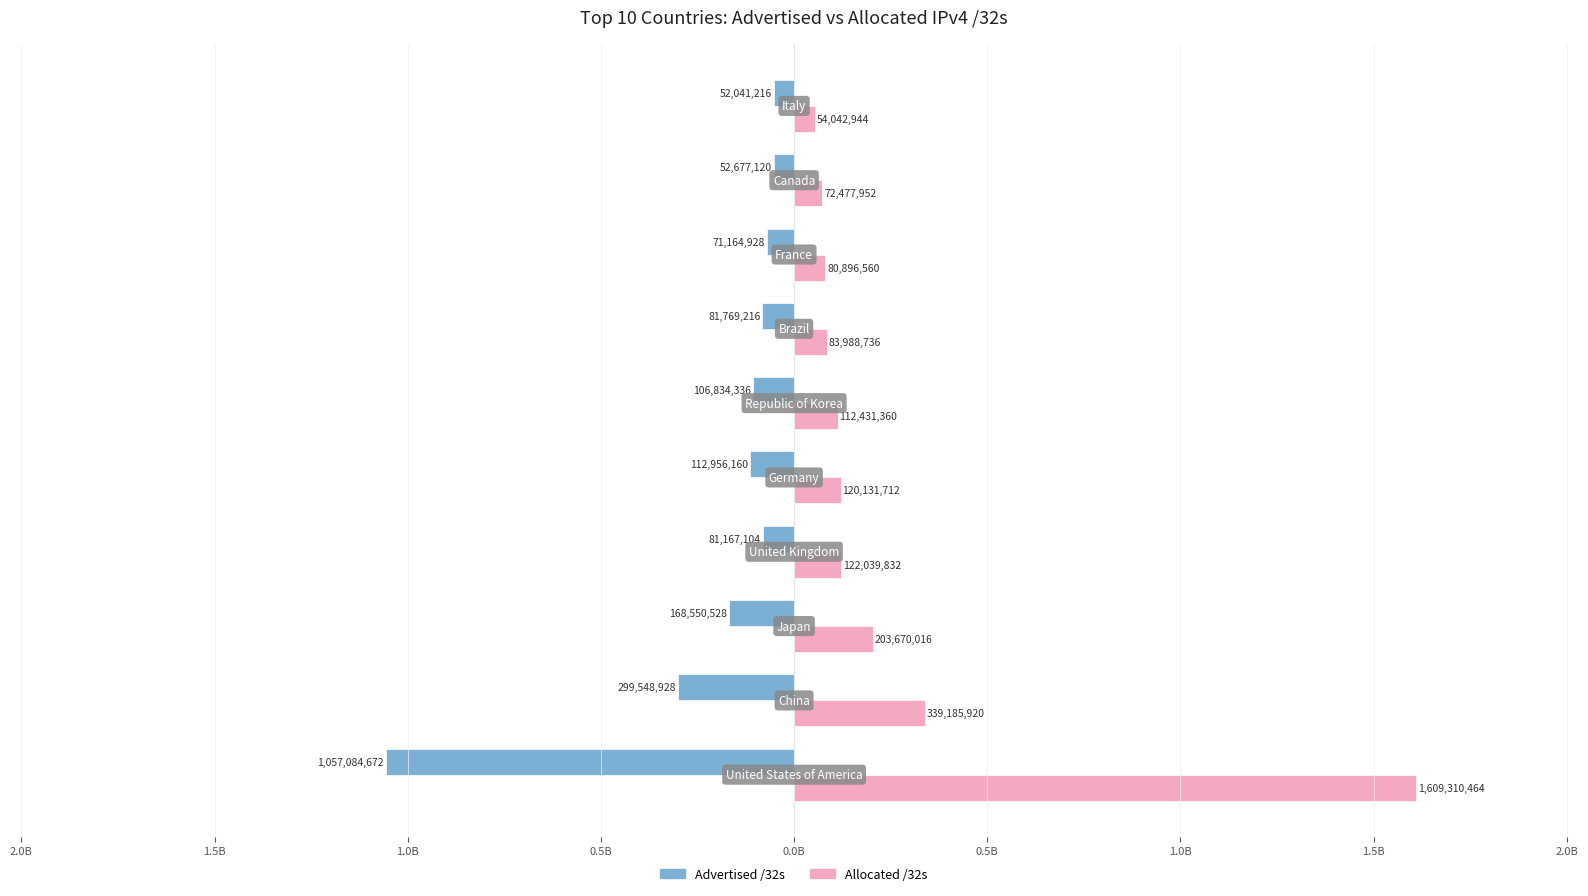

Reading left to right, what are all the values shown in this chart?

Advertised /32s: 2.5B=-1057084672	2.0B=-299548928	1.5B=-168550528	1.0B=-81167104	0.5B=-112956160	0.0B=-106834336	0.5B=-81769216	1.0B=-71164928	1.5B=-52677120	2.0B=-52041216
Allocated /32s: 2.5B=1609310464	2.0B=339185920	1.5B=203670016	1.0B=122039832	0.5B=120131712	0.0B=112431360	0.5B=83988736	1.0B=80896560	1.5B=72477952	2.0B=54042944